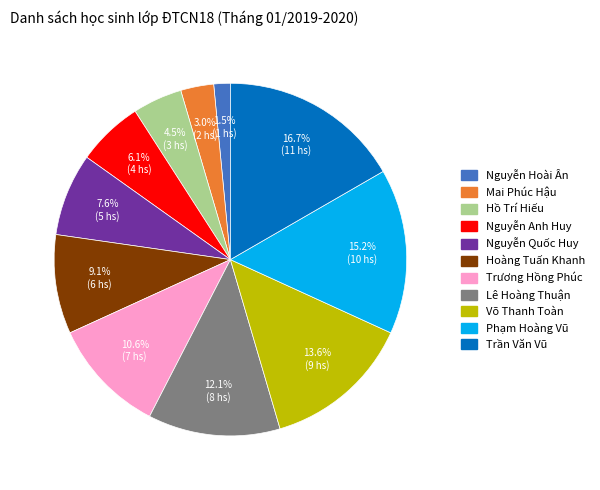

The Hoàng Tuấn Khanh slice represents 16% of the pie. True or false?

False